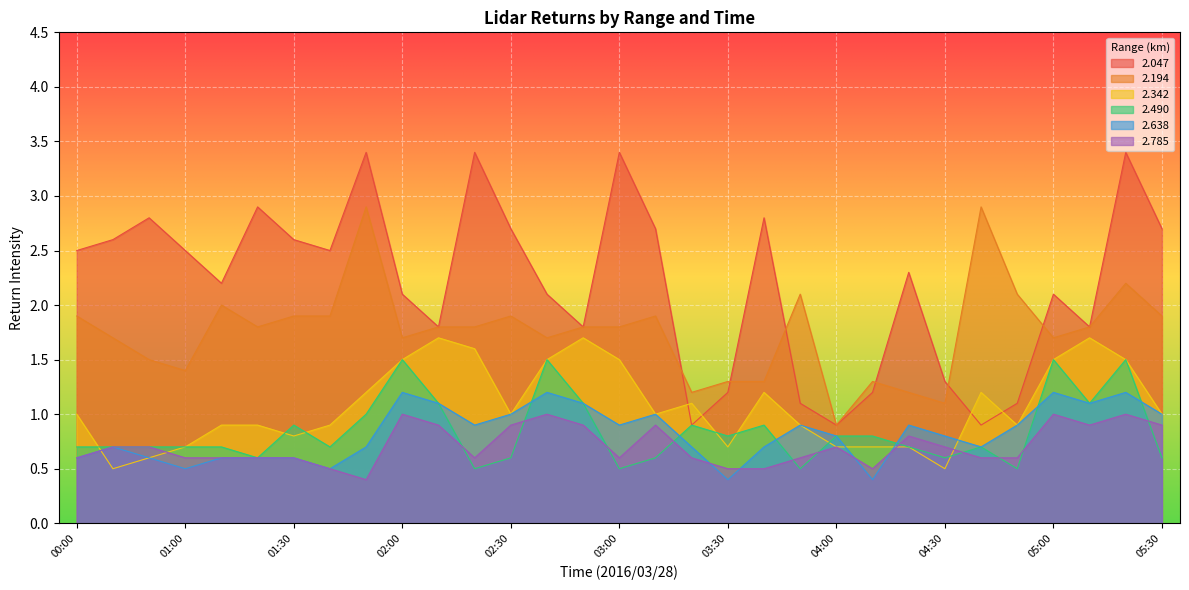

True or false:   2.194 has more than 1 points higher than both neighbors.

True